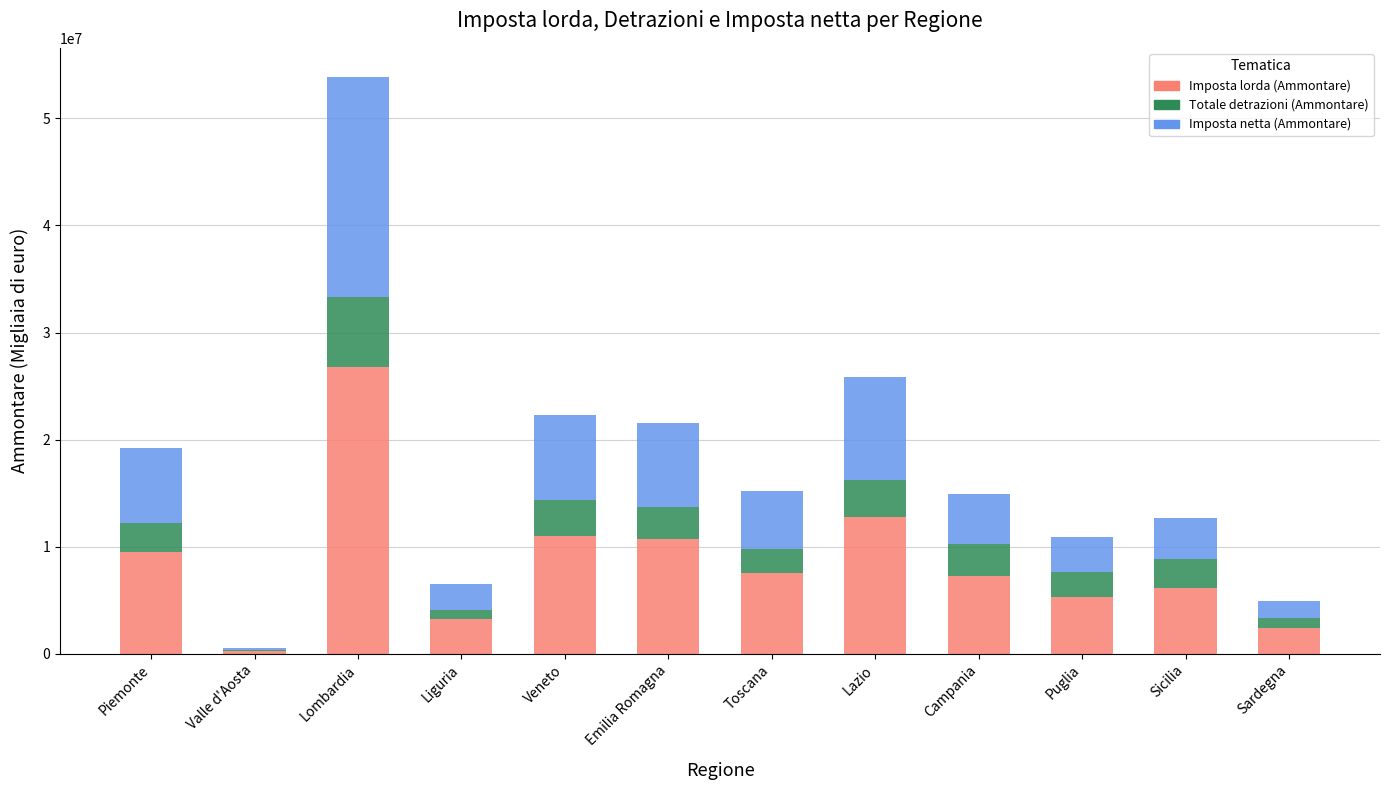

How many data points does each series have?

12